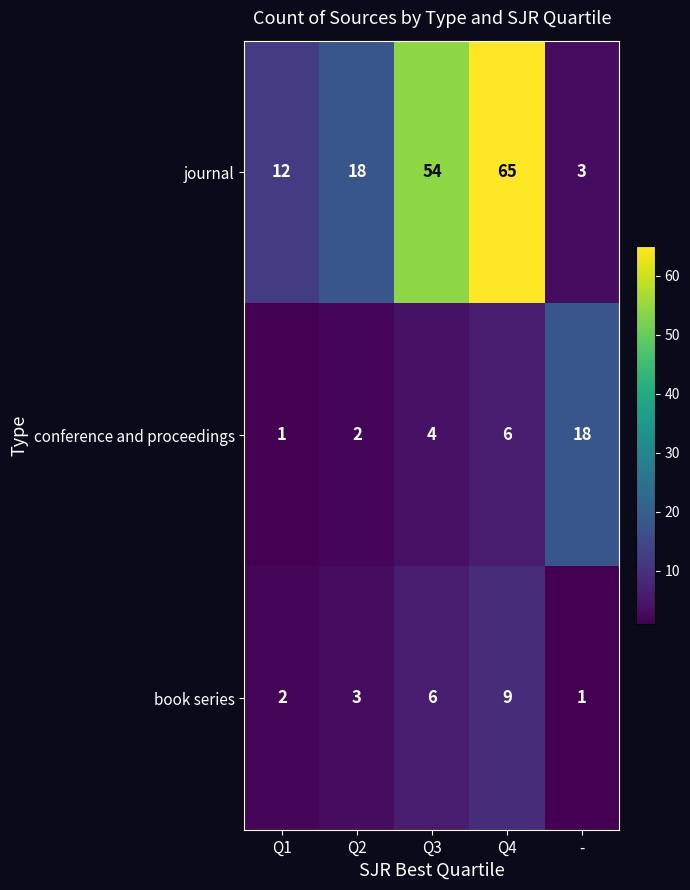

Rank the categories by book series value from highest to lowest.

Q4, Q3, Q2, Q1, -